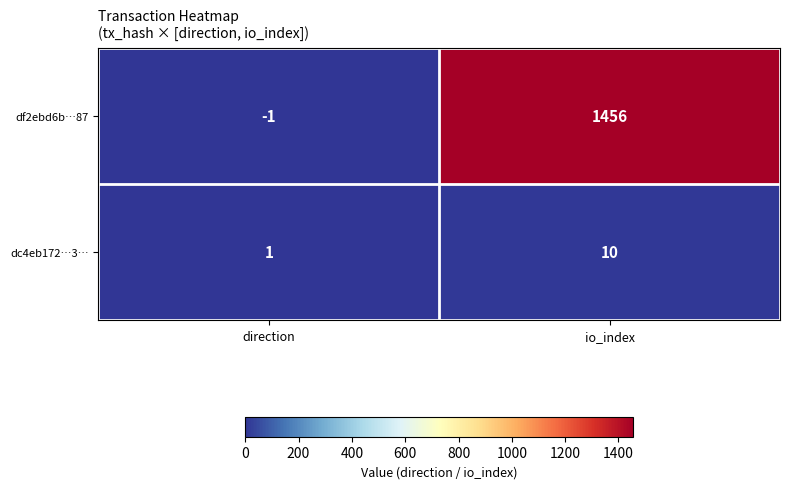

What is the difference between the dc4eb172…3… values at io_index and direction?

9